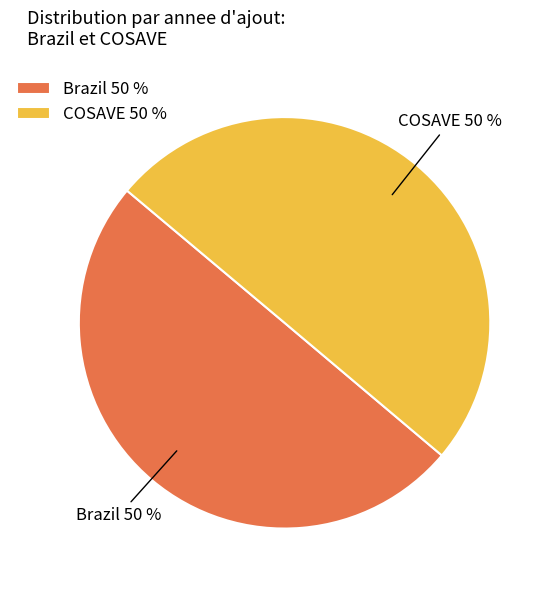

To the nearest percent, what is the combined percentage of Brazil and COSAVE?

100%